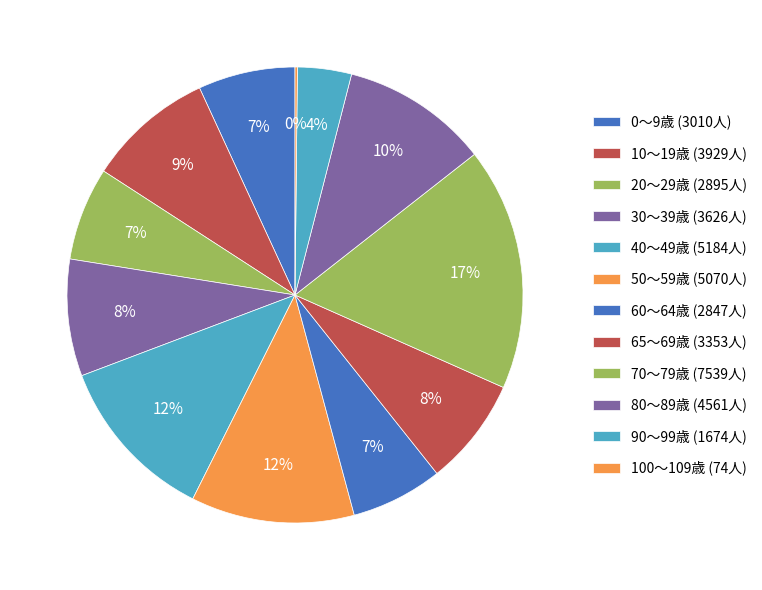

What percentage is NOT represented by 70～79歳?

82.8%